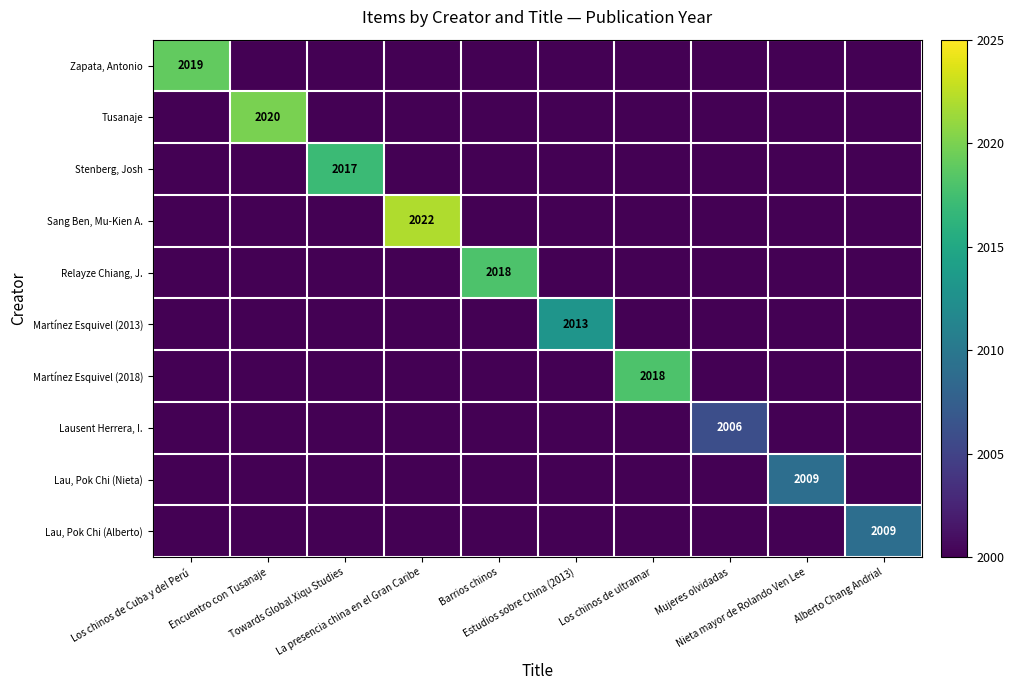

Which has a higher value, Estudios sobre China (2013) or Alberto Chang Andrial?

Estudios sobre China (2013)